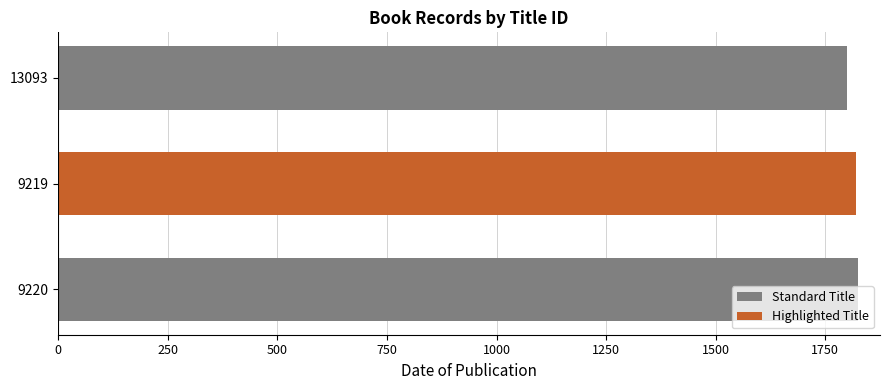

At which category does the chart reach its peak across all series?

9220